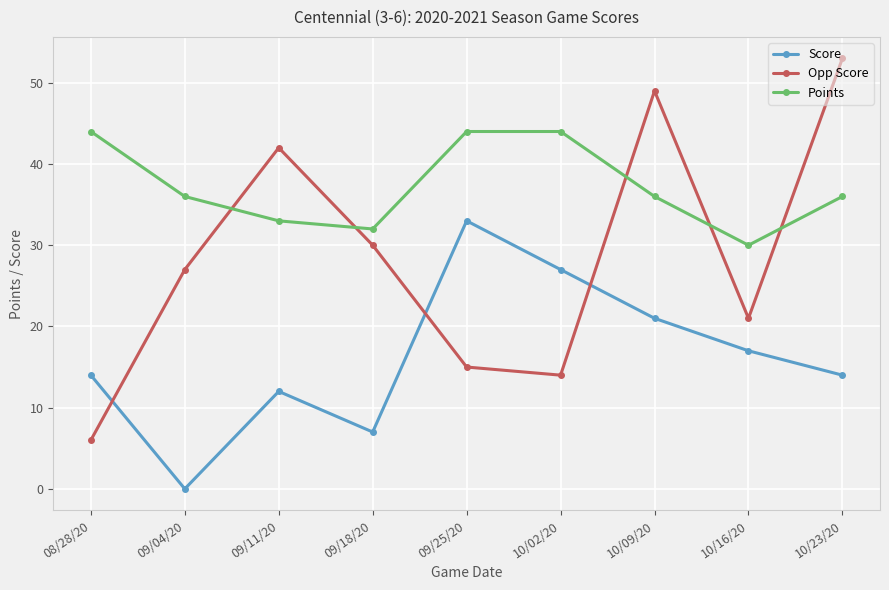

The Score series shows 5 at 10/23/20. True or false?

False